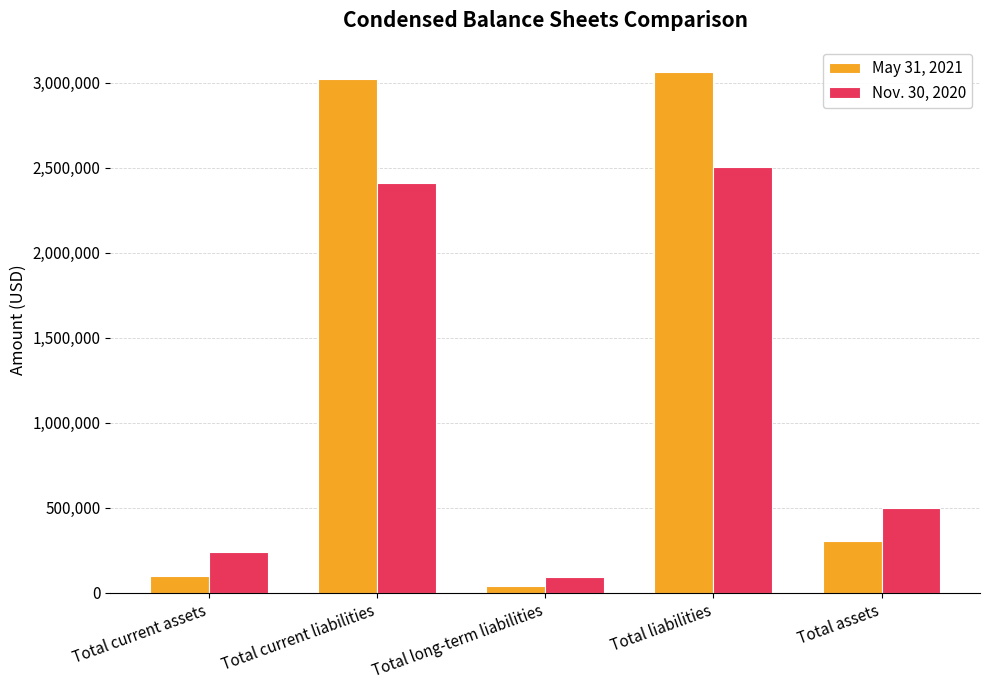

Reading right to left, transcribe all the data shown in this chart.

May 31, 2021: Total assets=301675	Total liabilities=3061657	Total long-term liabilities=39257	Total current liabilities=3022400	Total current assets=98487
Nov. 30, 2020: Total assets=501160	Total liabilities=2504937	Total long-term liabilities=91559	Total current liabilities=2413378	Total current assets=238380